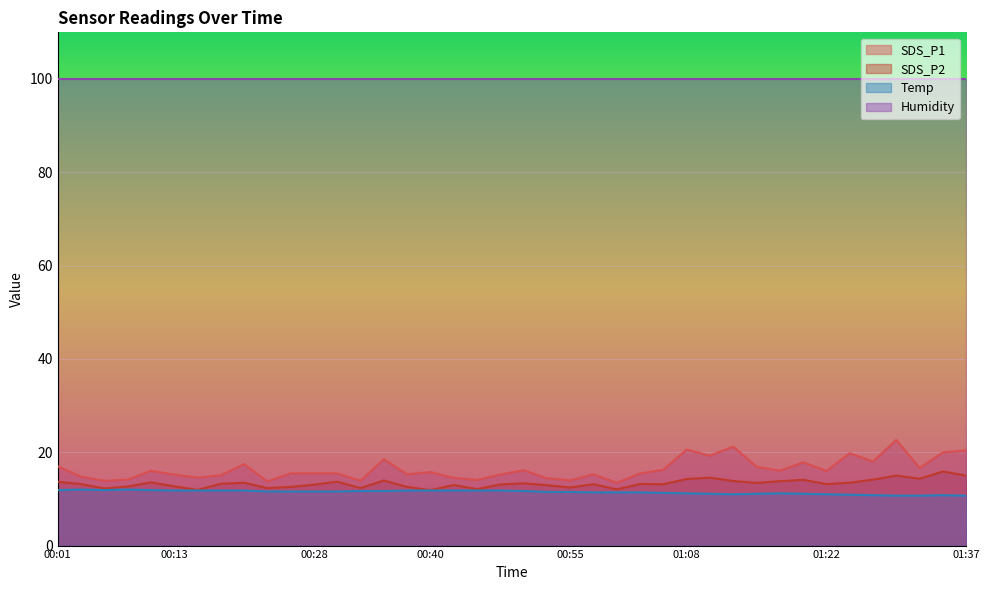

What position from the left is 00:53?

22